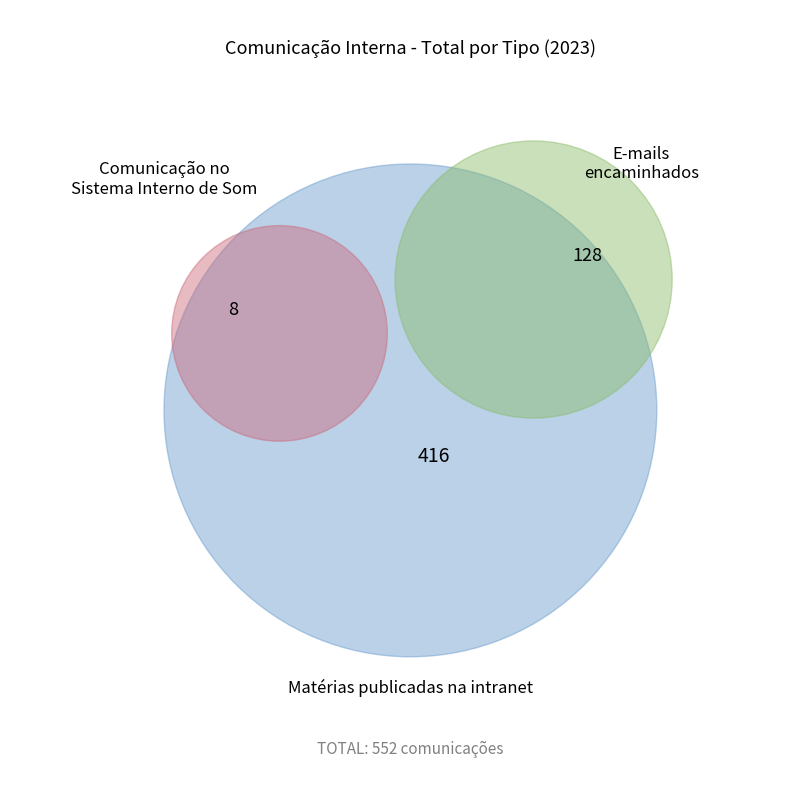

What percentage is the Comunicação no Sistema Interno de Som slice, to the nearest percent?

1%